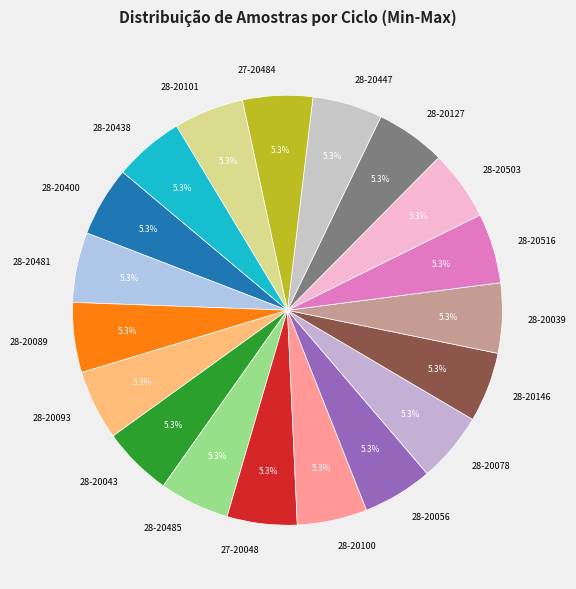

What is the total percentage of 28-20078 and 28-20447?

10.5%